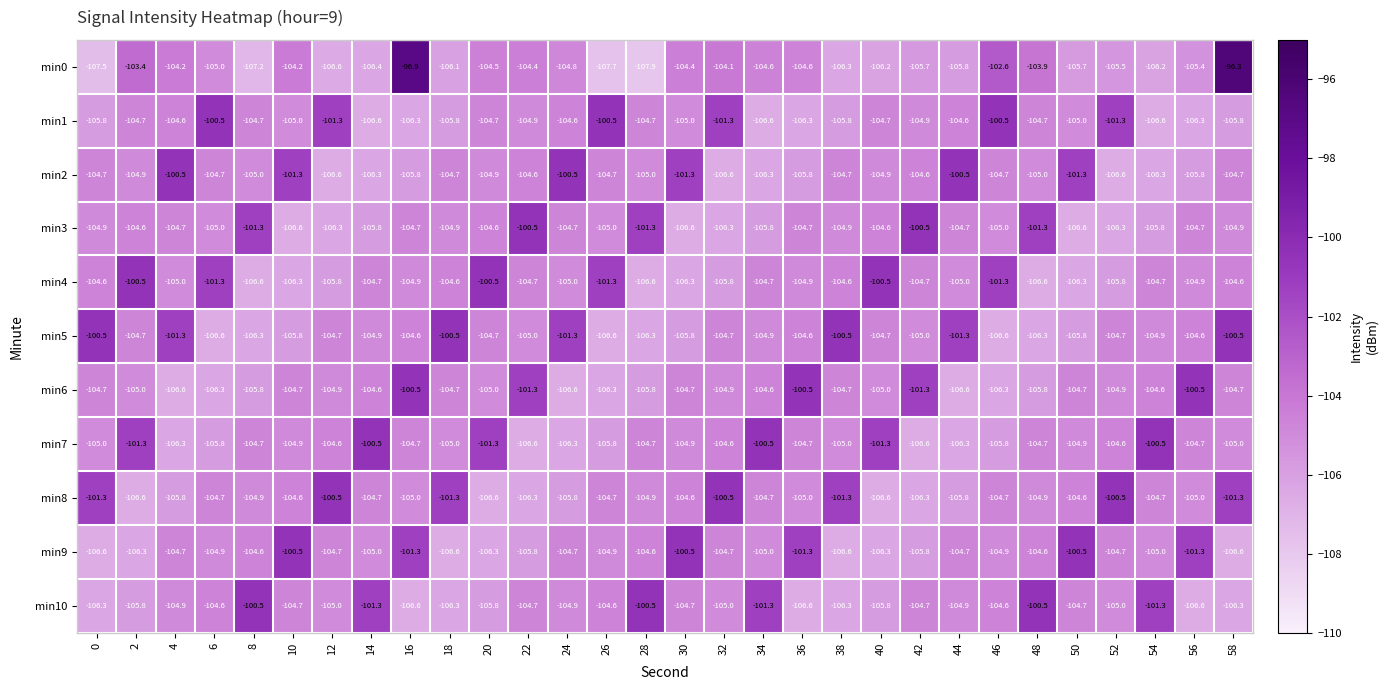

What is the difference between the maximum and minimum values in the min10 series?

6.1